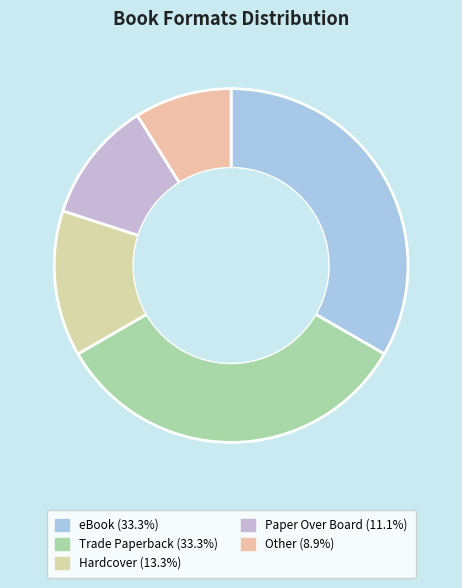

How many segments does this pie chart have?

5